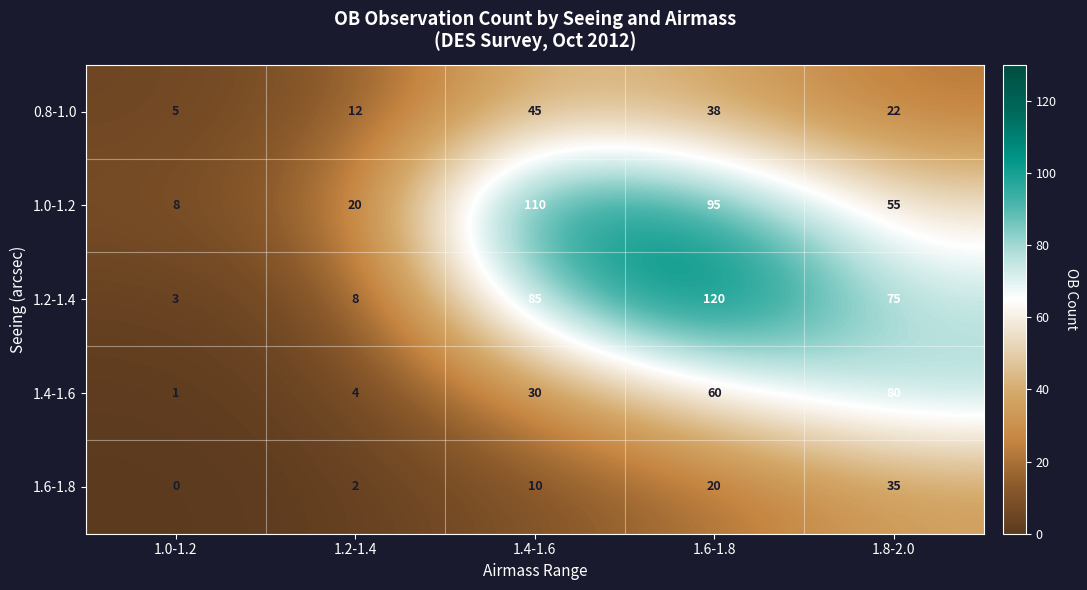

At which category is the sum across all series the highest?

1.6-1.8